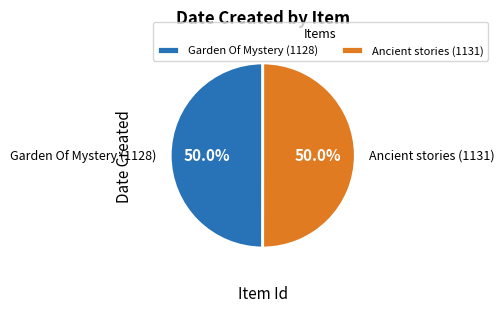

What percentage is the Garden Of Mystery (1128) slice, to the nearest percent?

50%